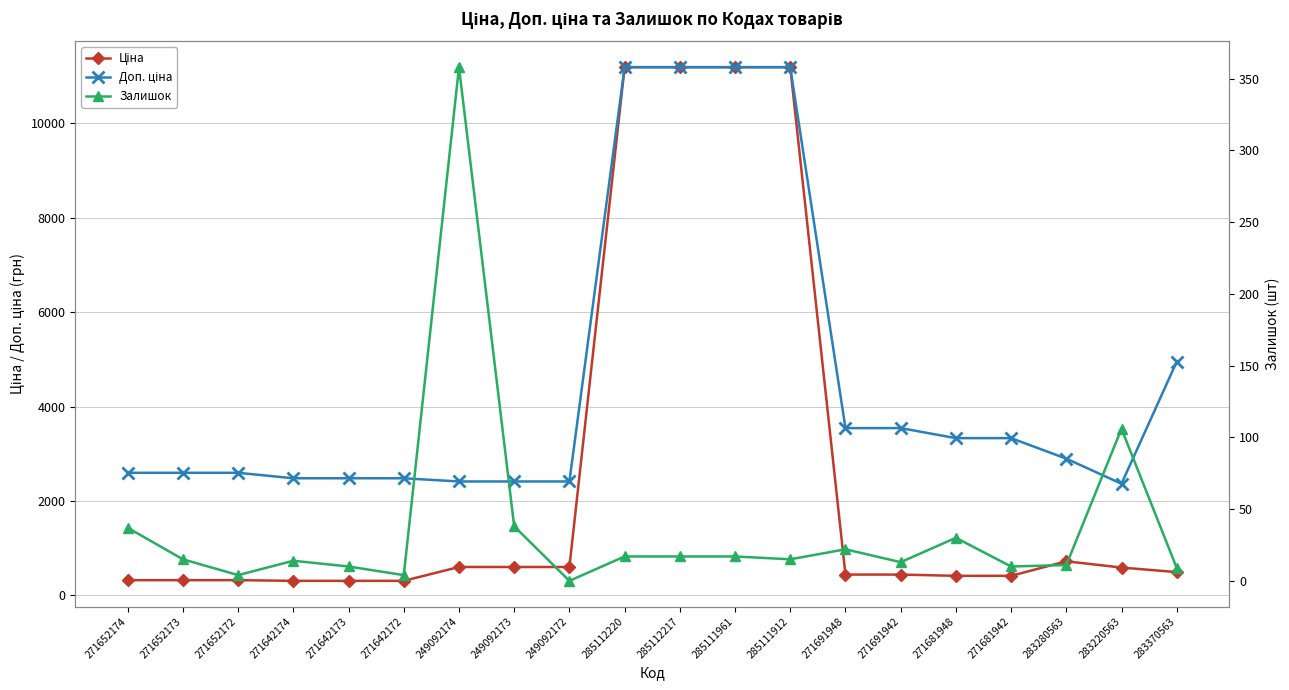

At which category is the sum across all series the highest?

285112220